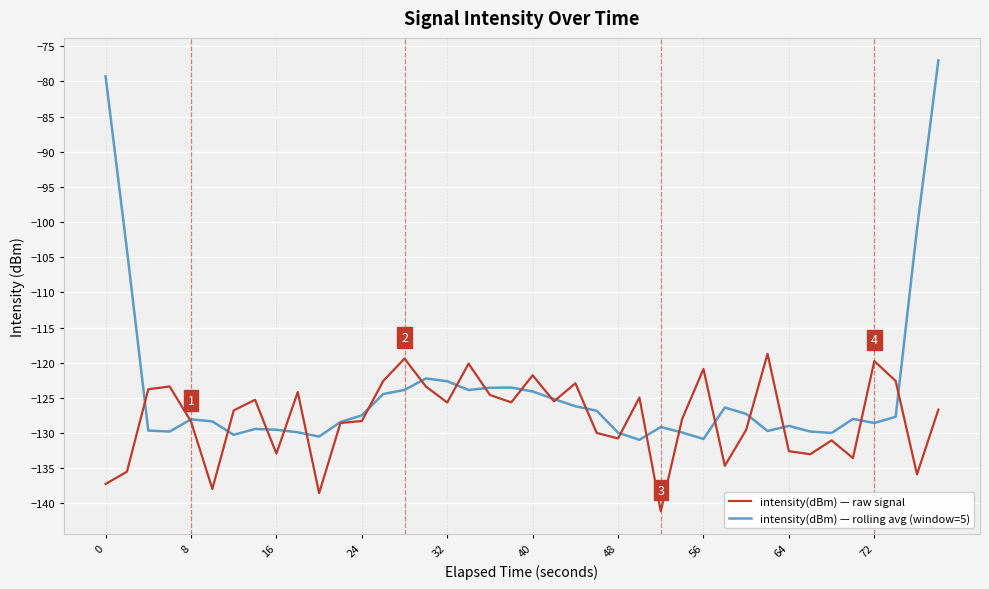

List the series in order of their peak value, highest first.

intensity(dBm) — rolling avg (window=5), intensity(dBm) — raw signal